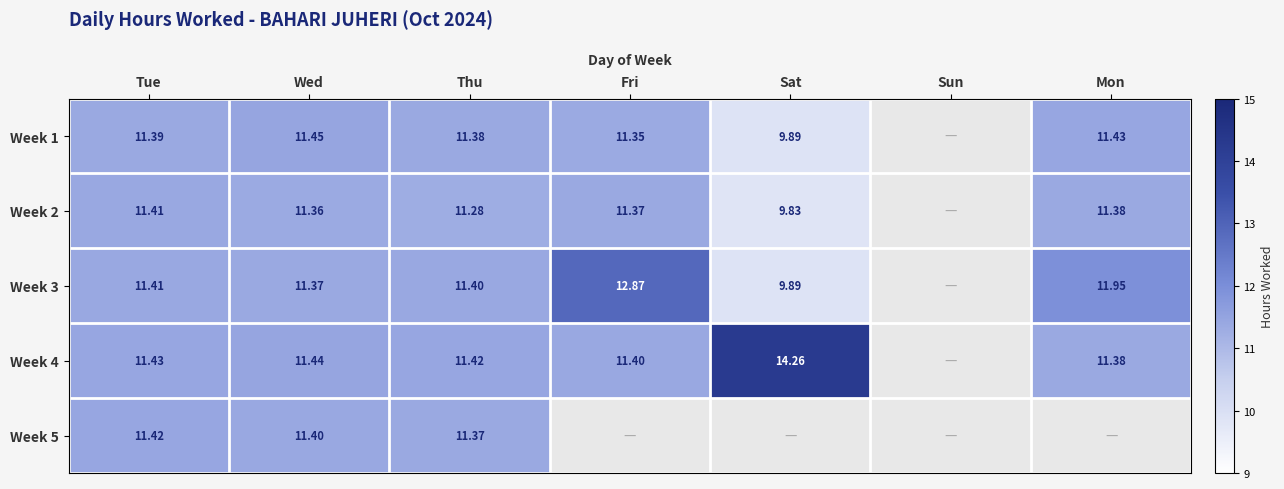

Is the value of Week 4 at Fri greater than the value of Week 3 at Fri?

No